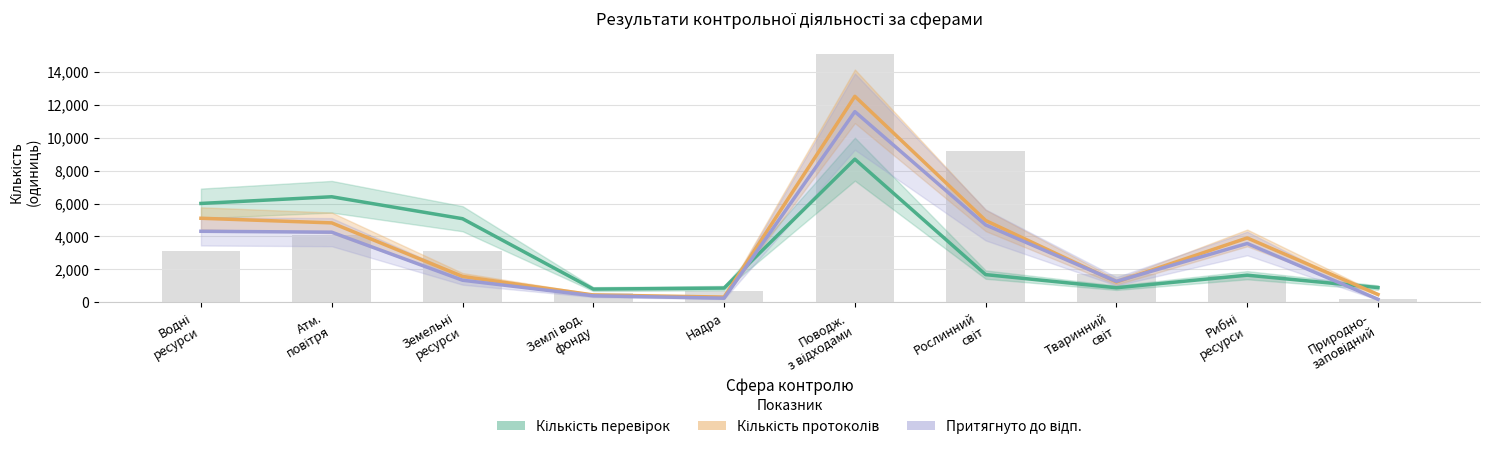

Where does the Кількість перевірок series first go above 1686?

Водні
ресурси